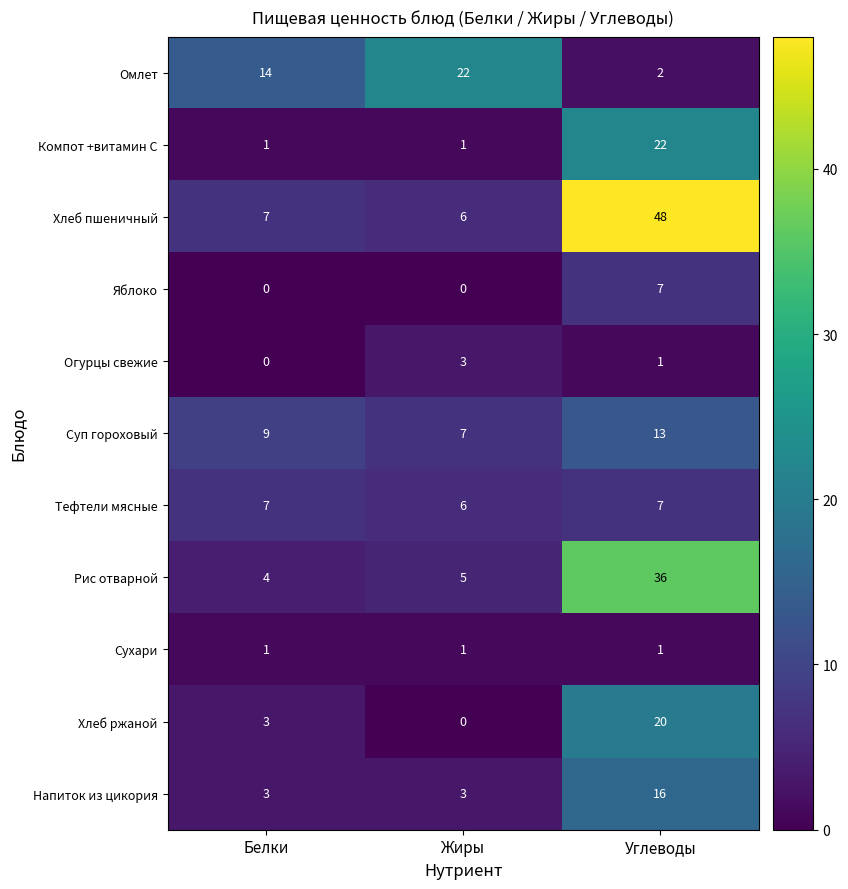

Which series has the largest total across all categories?

Хлеб пшеничный